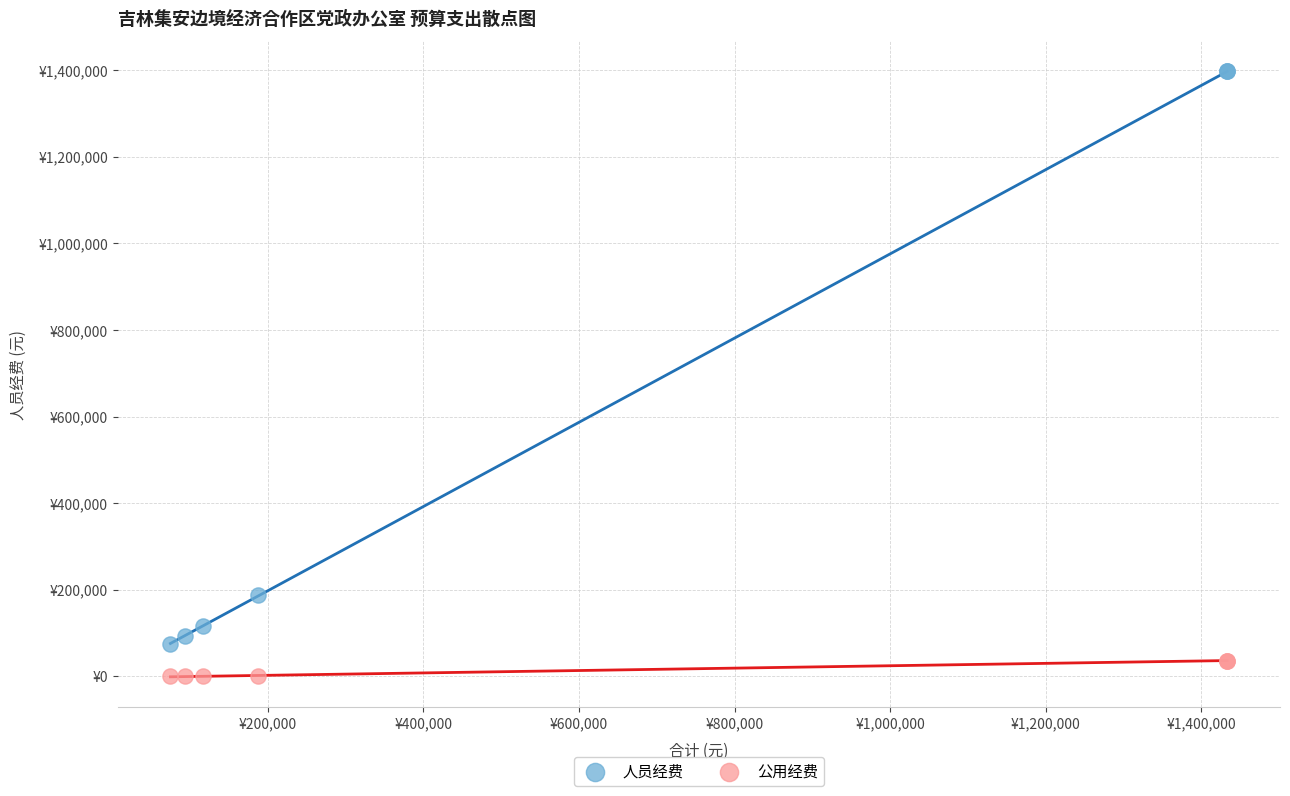

Which series reaches the maximum Y coordinate?

人员经费